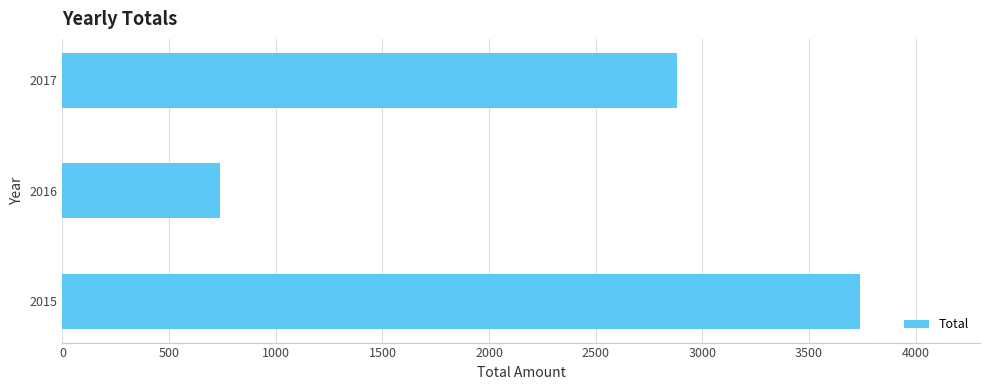

What is the change in value from 2015 to 2017?

-859.1